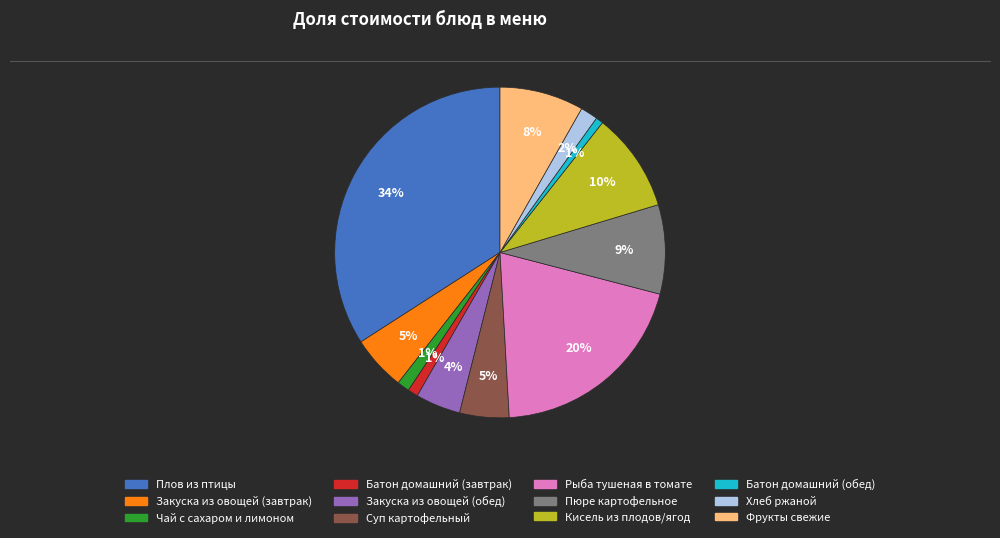

To the nearest percent, what percentage of the pie is Чай с сахаром и лимоном?

1%